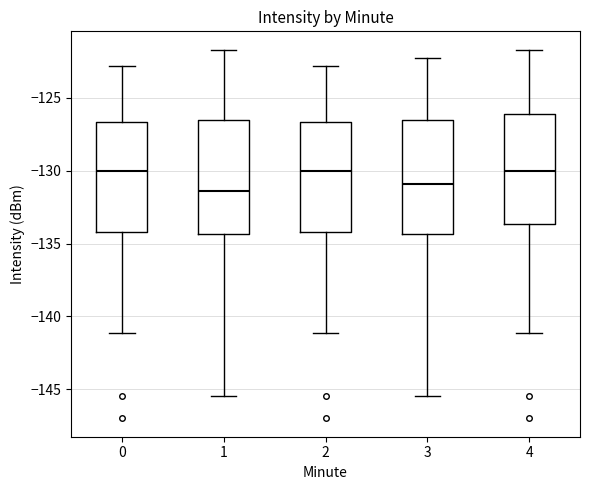

Reading left to right, transcribe this box plot: for each box, give where its median line is, the range the box spans, and where its two whiskers end, as read against the y-axis. The values are not printed on the chart, so give them approximately, as read against the axis.

0: median -130.0, box -134.0 to -126.5, whiskers -141.0 to -123.0
1: median -131.5, box -134.5 to -126.5, whiskers -145.5 to -121.5
2: median -130.0, box -134.0 to -126.5, whiskers -141.0 to -123.0
3: median -131.0, box -134.5 to -126.5, whiskers -145.5 to -122.0
4: median -130.0, box -133.5 to -126.0, whiskers -141.0 to -121.5